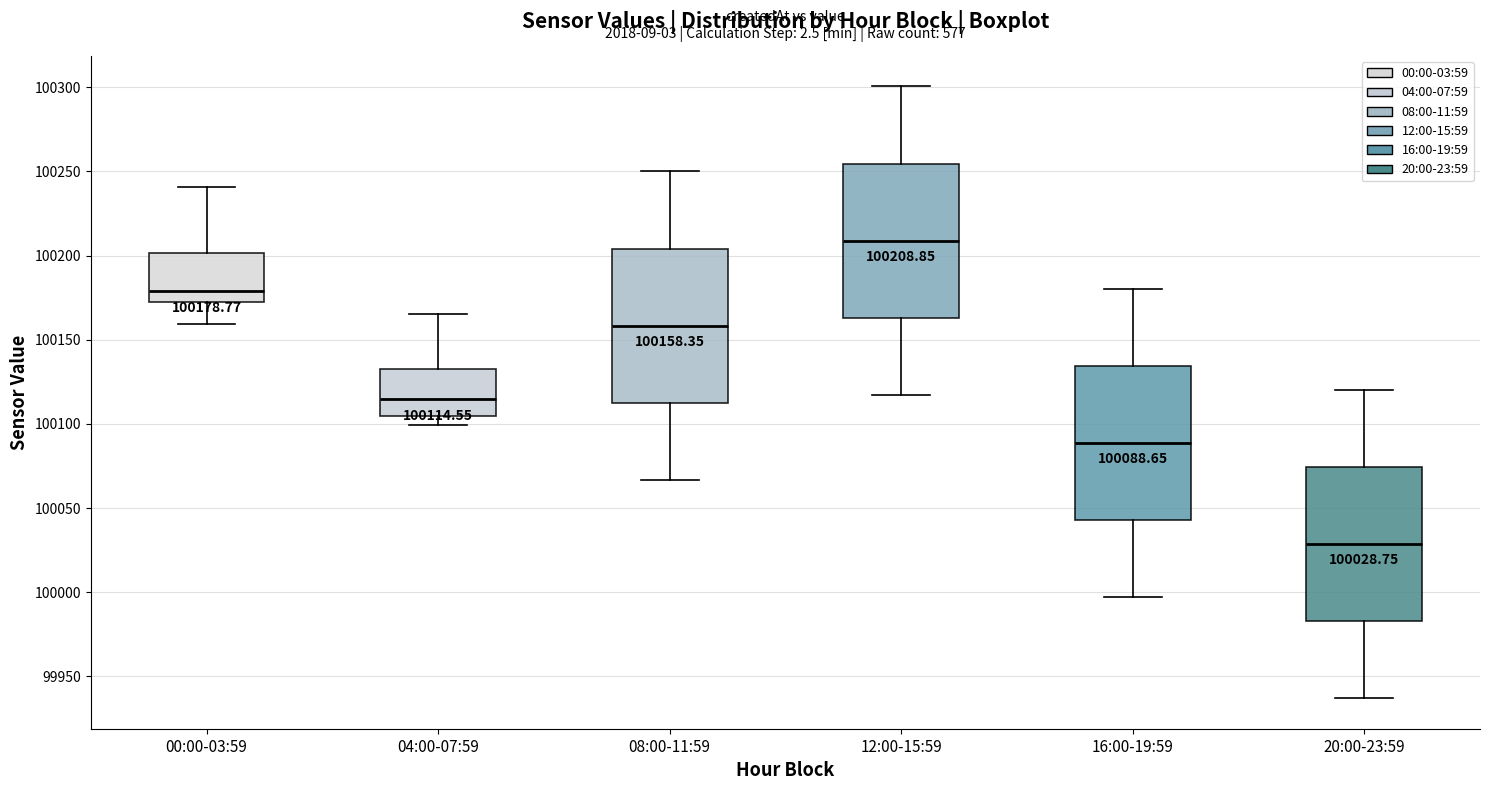

Which box has the lowest median line?

20:00-23:59